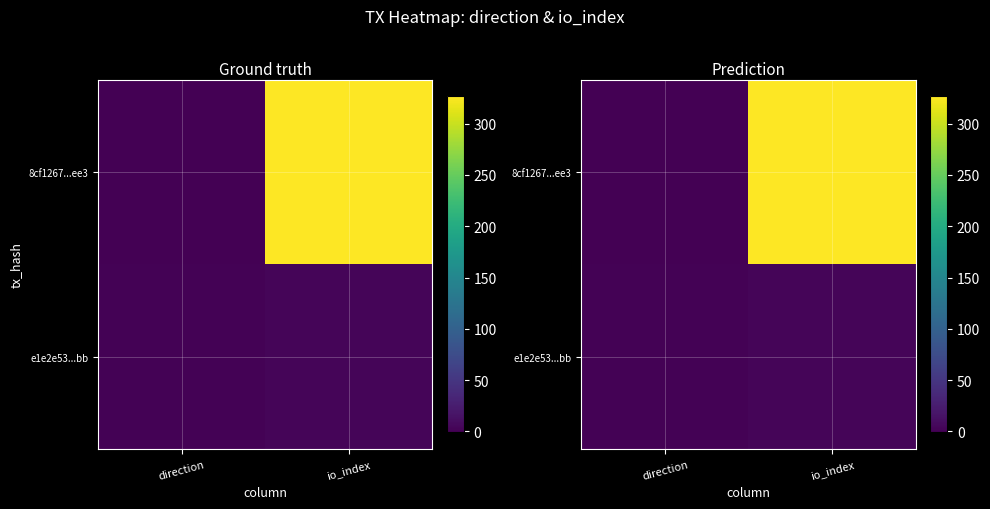

Rank the categories by 8cf1267...ee3 value from lowest to highest.

direction, io_index